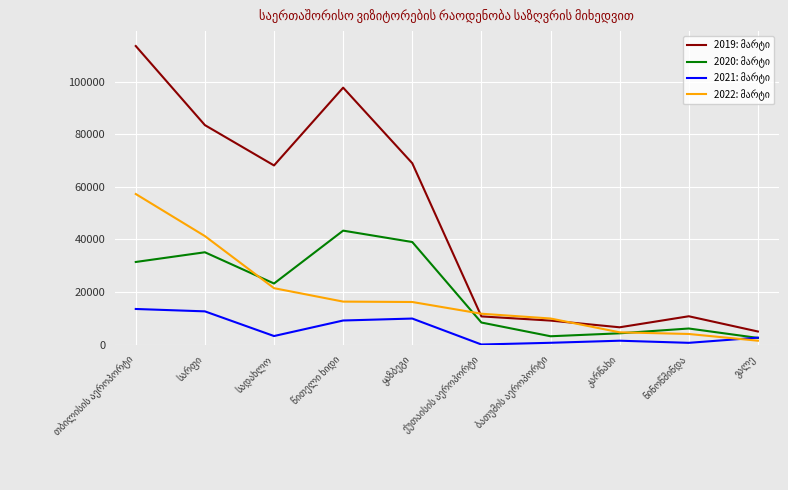

What is the maximum value shown in the chart?

113700